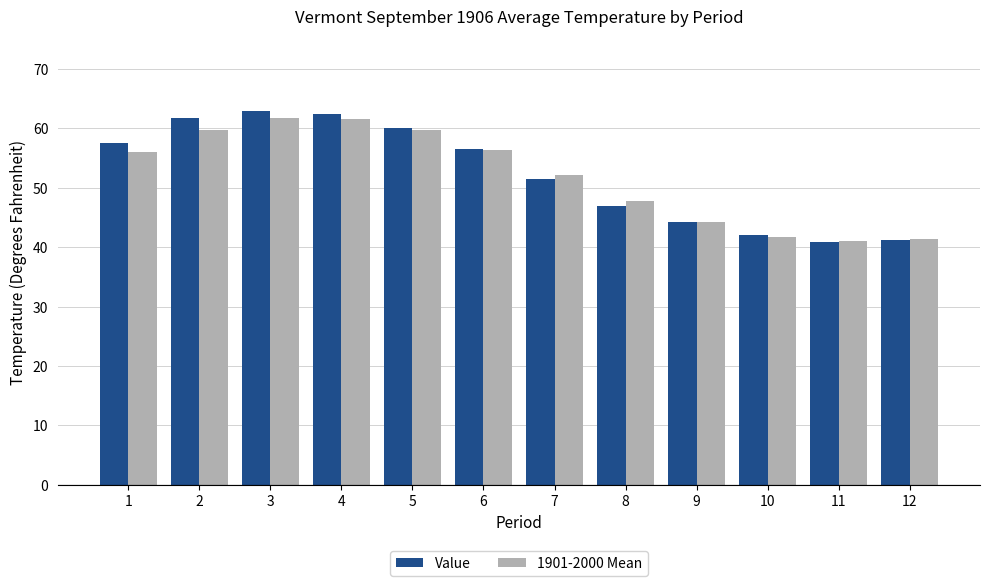

What is the value of the 1901-2000 Mean bar at the 8th from the left?

47.8